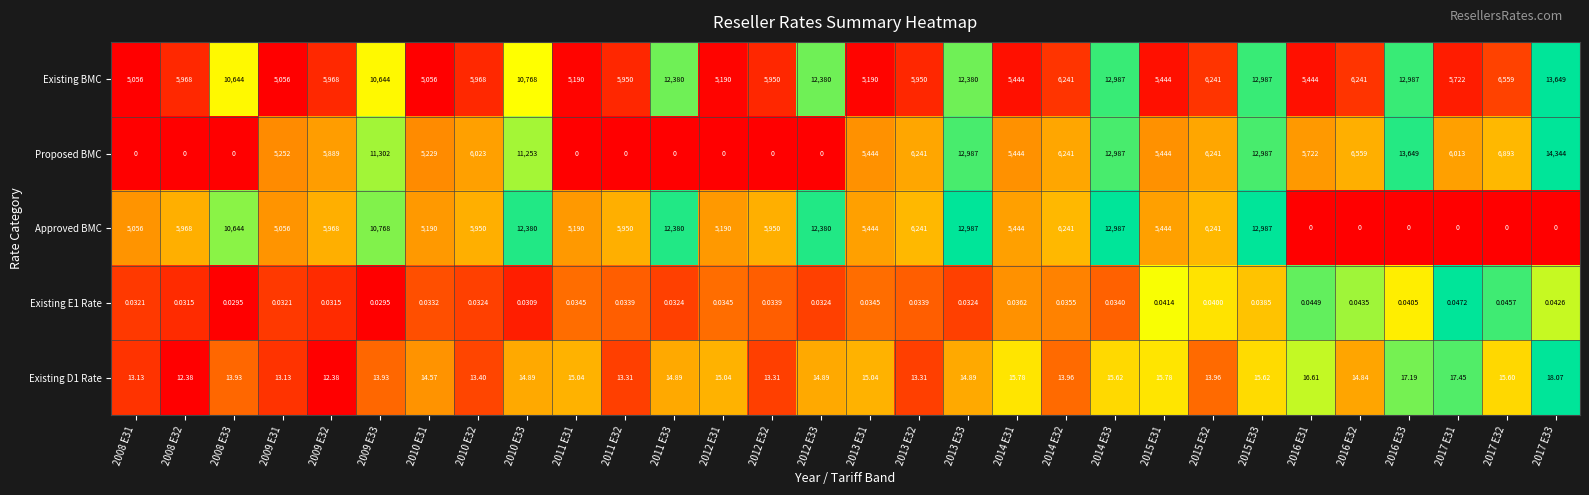

How many data points does each series have?

30